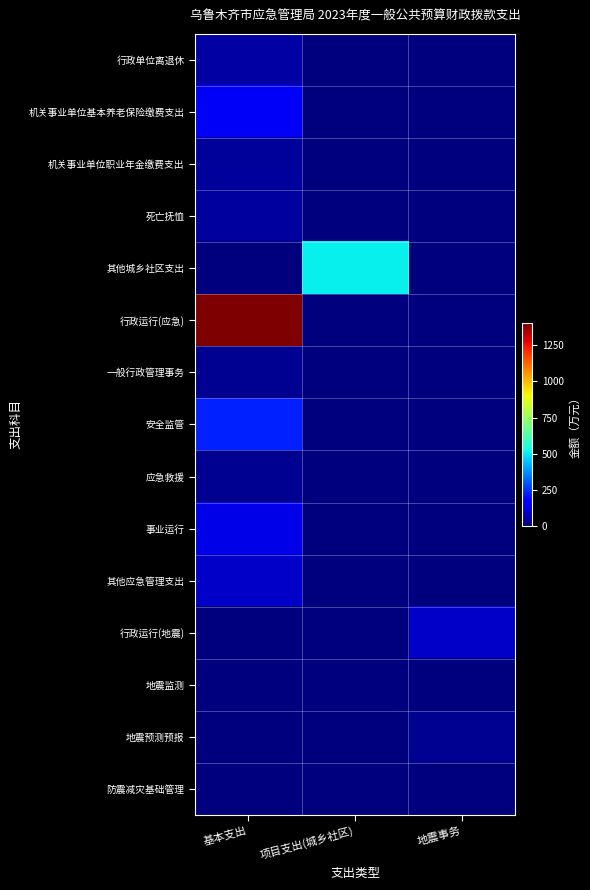

Between 项目支出(城乡社区) and 地震事务, which series saw the biggest shift?

其他城乡社区支出